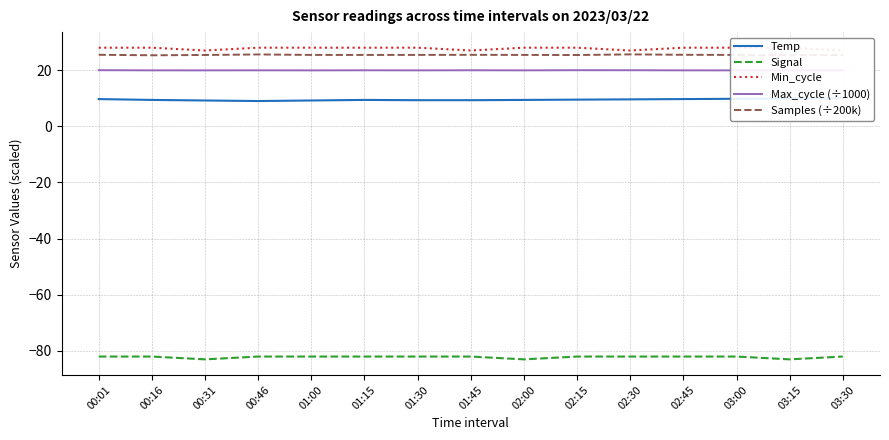

How many values in the Temp series exceed 9?

14